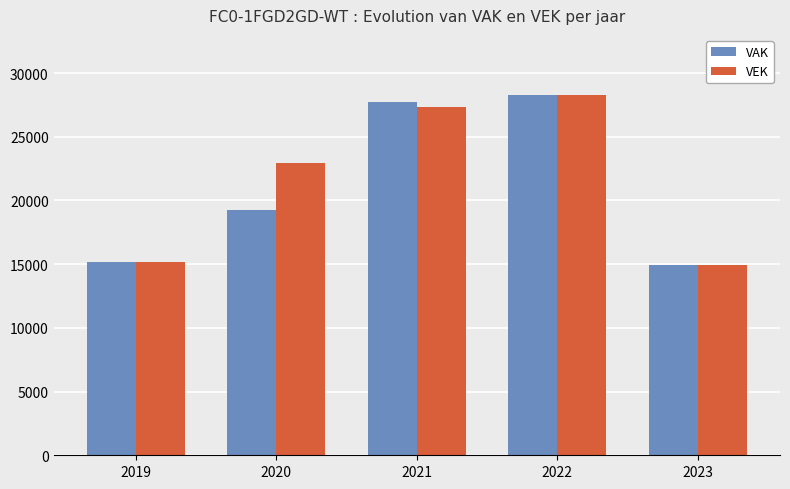

What is the sum of all VEK values?

108643